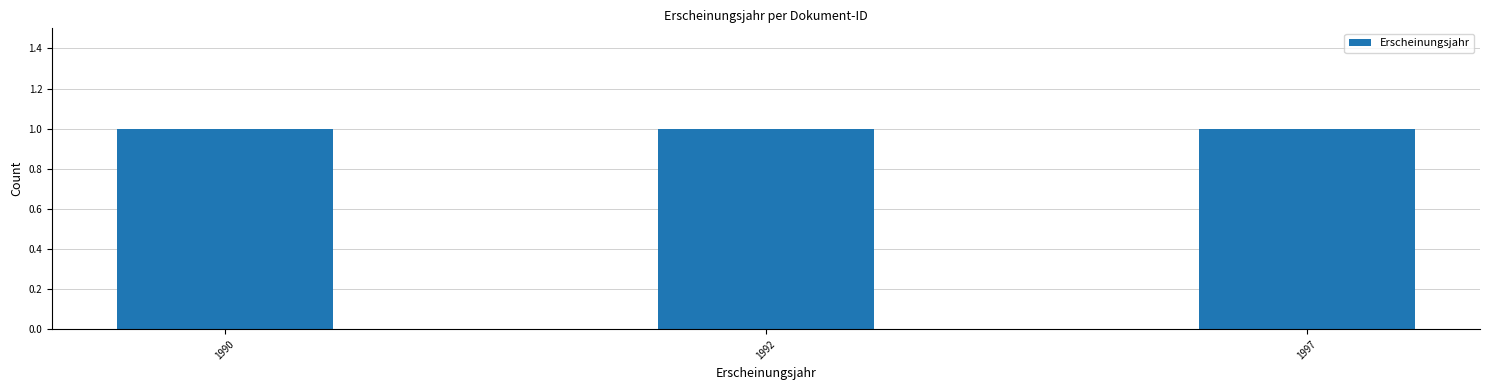

Does the chart contain stacked bars?

No